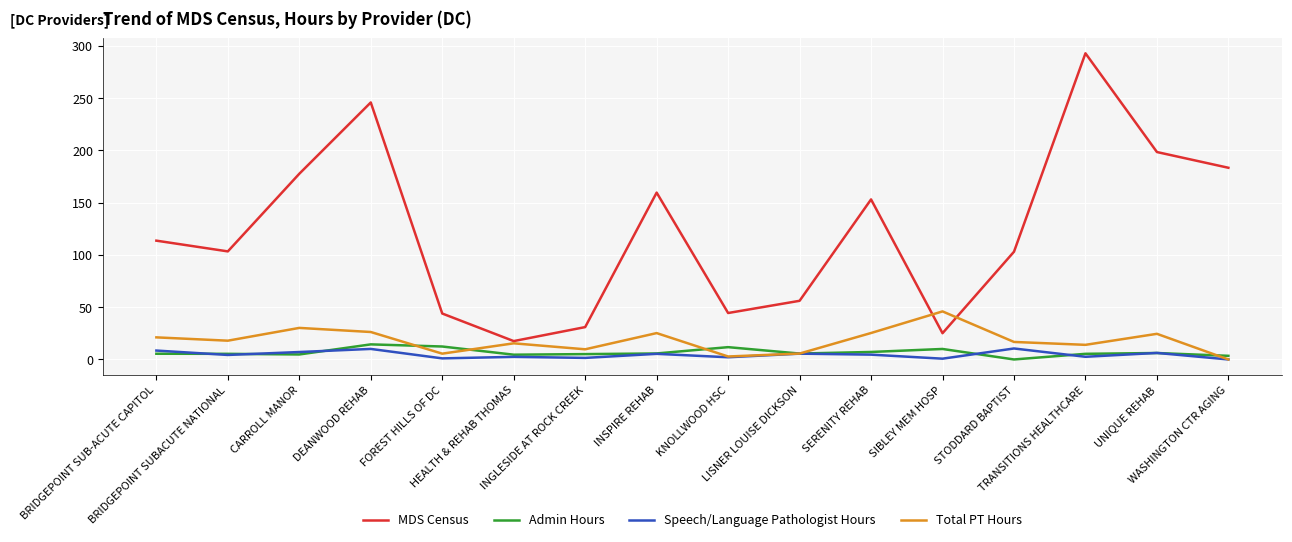

True or false: Admin Hours and MDS Census intersect in this chart.

False